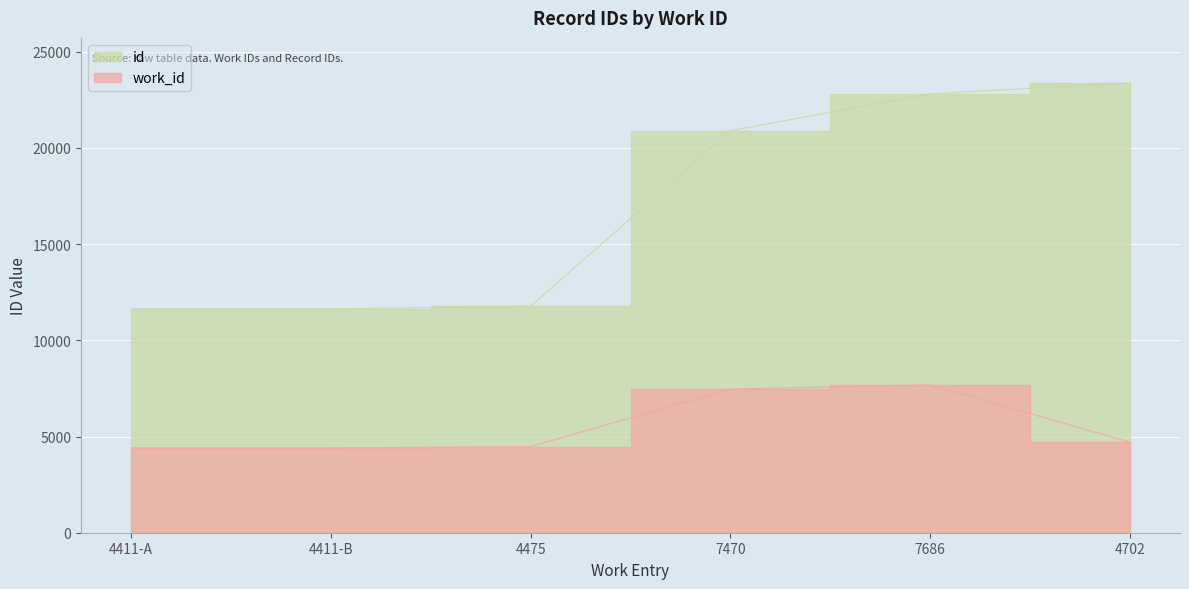

What is the minimum value for work_id?

4411